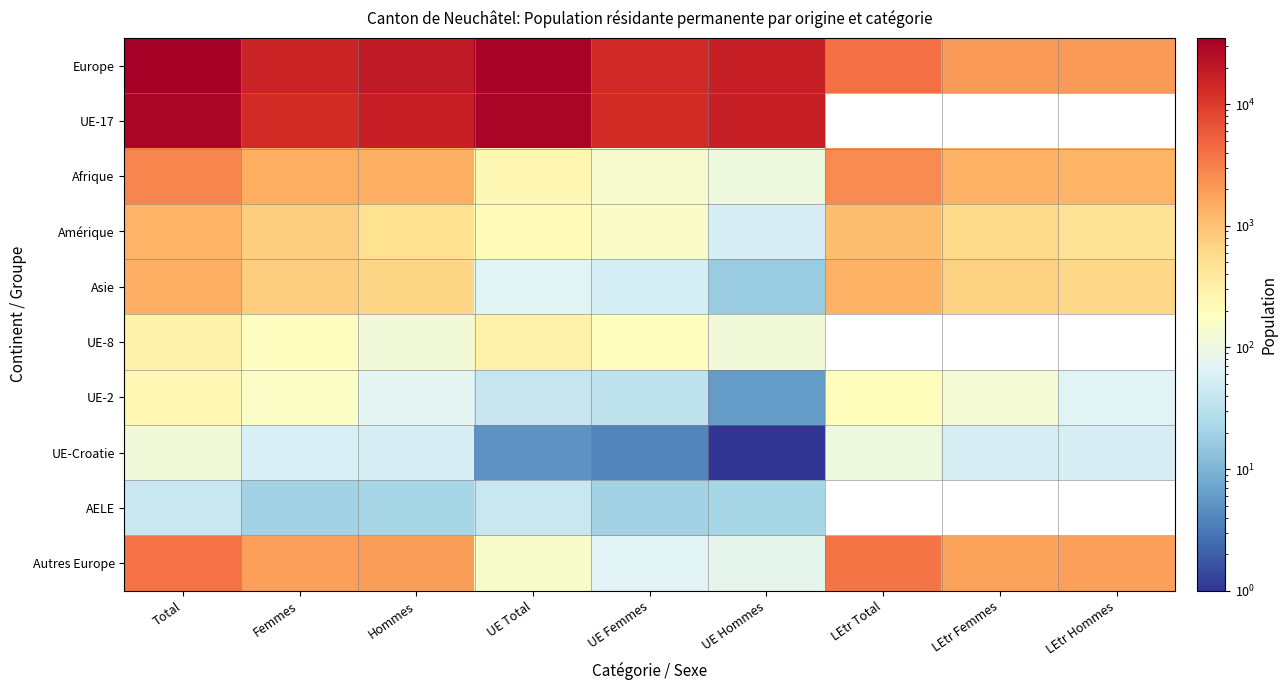

List the labels in order of Amérique value, smallest first.

UE Hommes, UE Femmes, UE Total, LEtr Hommes, Hommes, LEtr Femmes, Femmes, LEtr Total, Total